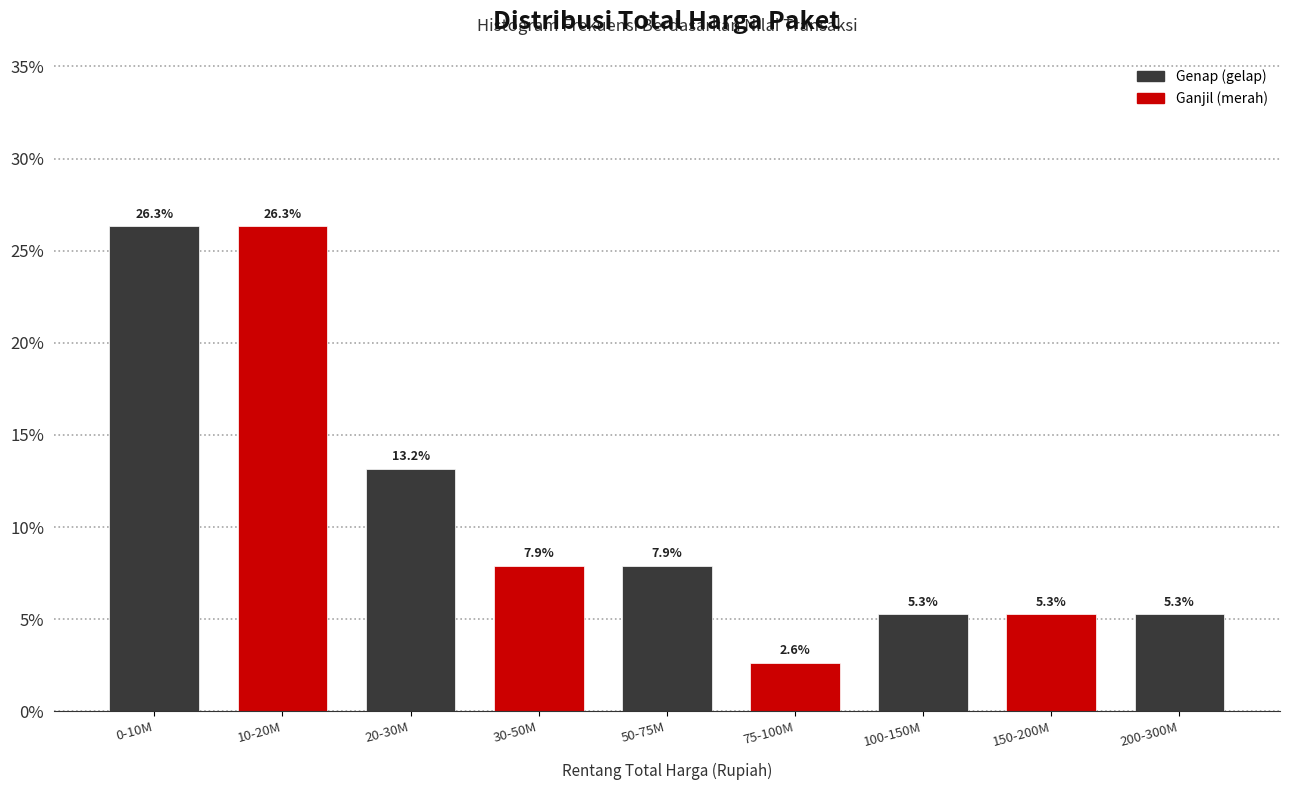

Reading right to left, what are all the values shown in this chart?

5.3	5.3	5.3	2.6	7.9	7.9	13.2	26.3	26.3